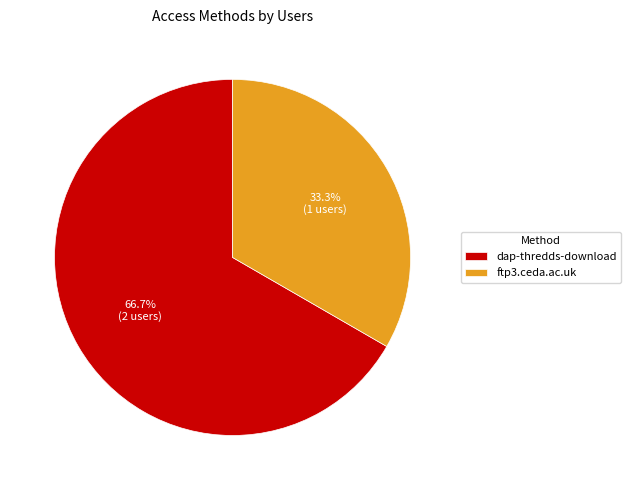

What is the largest slice in the pie chart?

dap-thredds-download